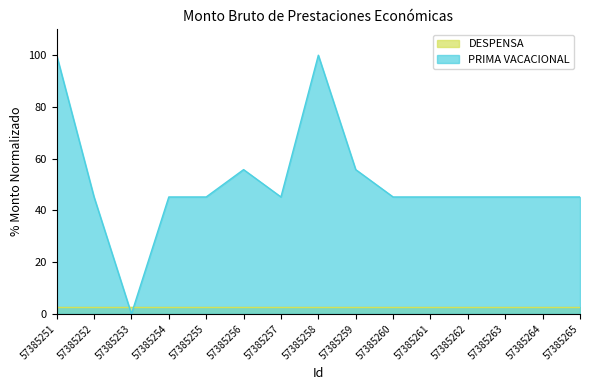

Rank the categories by value from highest to lowest.

57385251, 57385258, 57385256, 57385259, 57385252, 57385254, 57385255, 57385257, 57385260, 57385261, 57385262, 57385263, 57385264, 57385265, 57385253